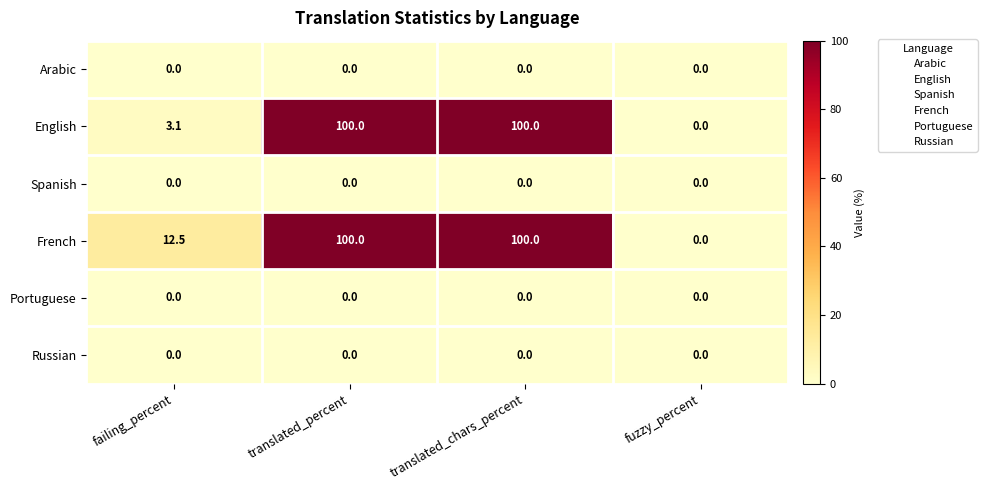

How many distinct data groups are displayed?

6